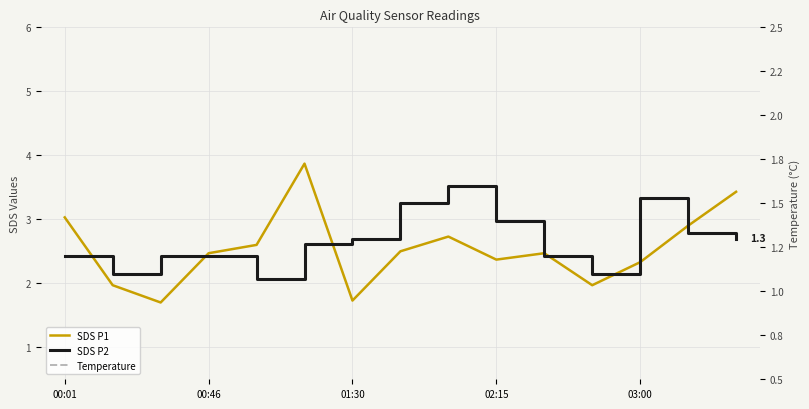

What position from the right is 00:46?

14